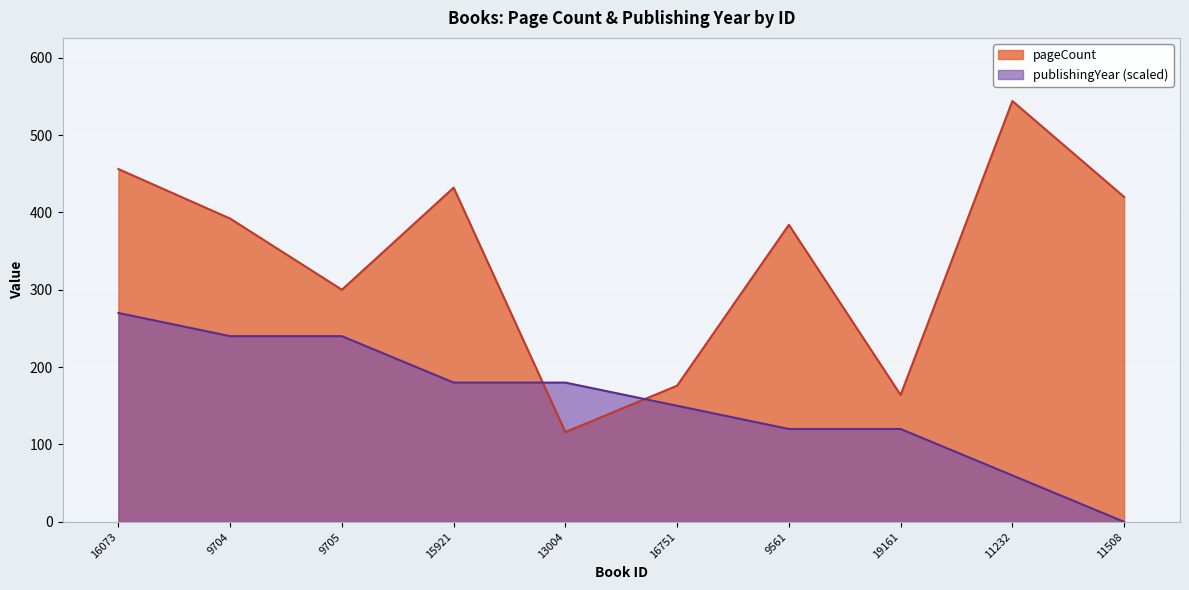

Does the chart display data point markers on the line(s)?

No